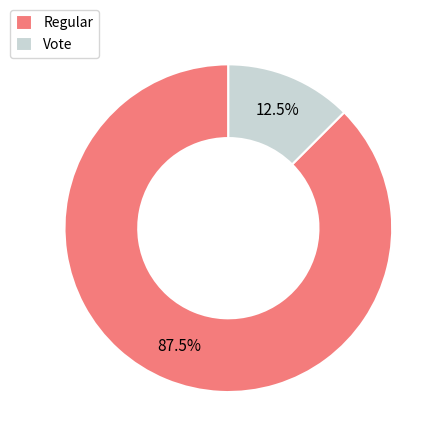

Does any single category account for the majority?

Yes